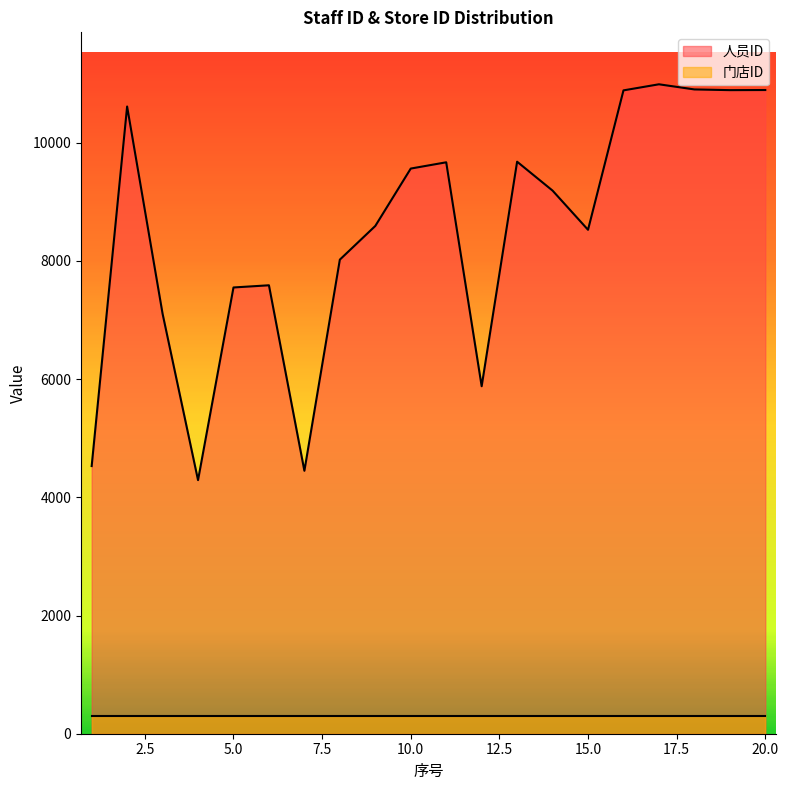

List the labels in order of value, smallest first.

4, 7, 1, 12, 3, 5, 6, 8, 15, 9, 14, 10, 11, 13, 2, 16, 19, 20, 18, 17